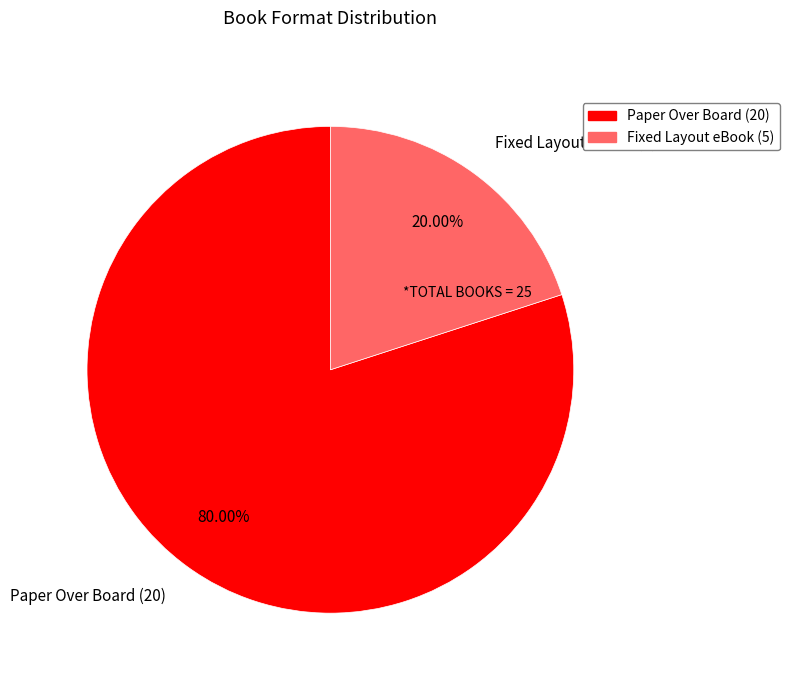

Which has a higher value, Paper Over Board (20) or Fixed Layout eBook (5)?

Paper Over Board (20)